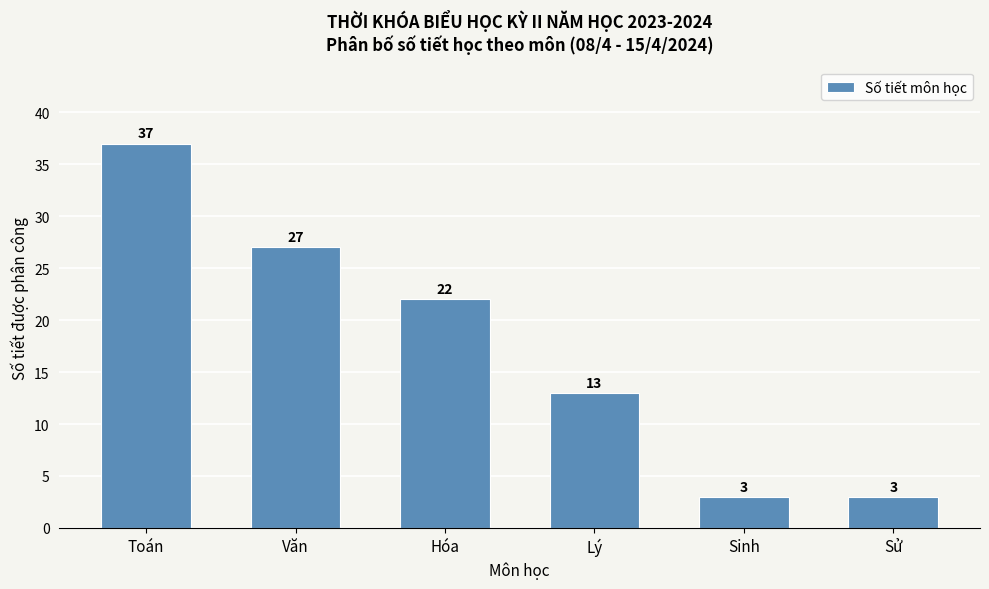

Reading left to right, transcribe all the data shown in this chart.

37	27	22	13	3	3